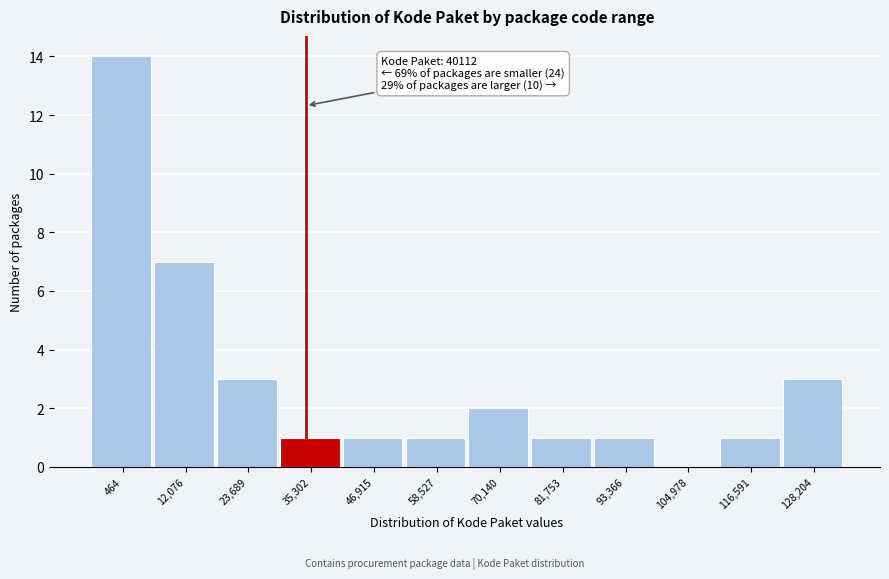

Reading left to right, list all the values displayed in this chart.

464=14	12,076=7	23,689=3	35,302=1	46,915=1	58,527=1	70,140=2	81,753=1	93,366=1	104,978=0	116,591=1	128,204=3